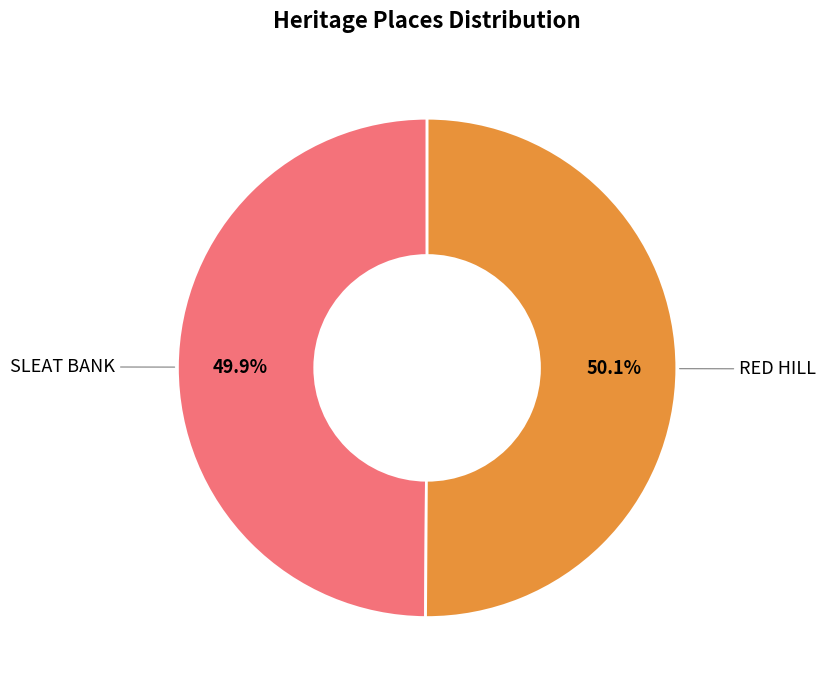

The RED HILL slice represents 43% of the pie. True or false?

False